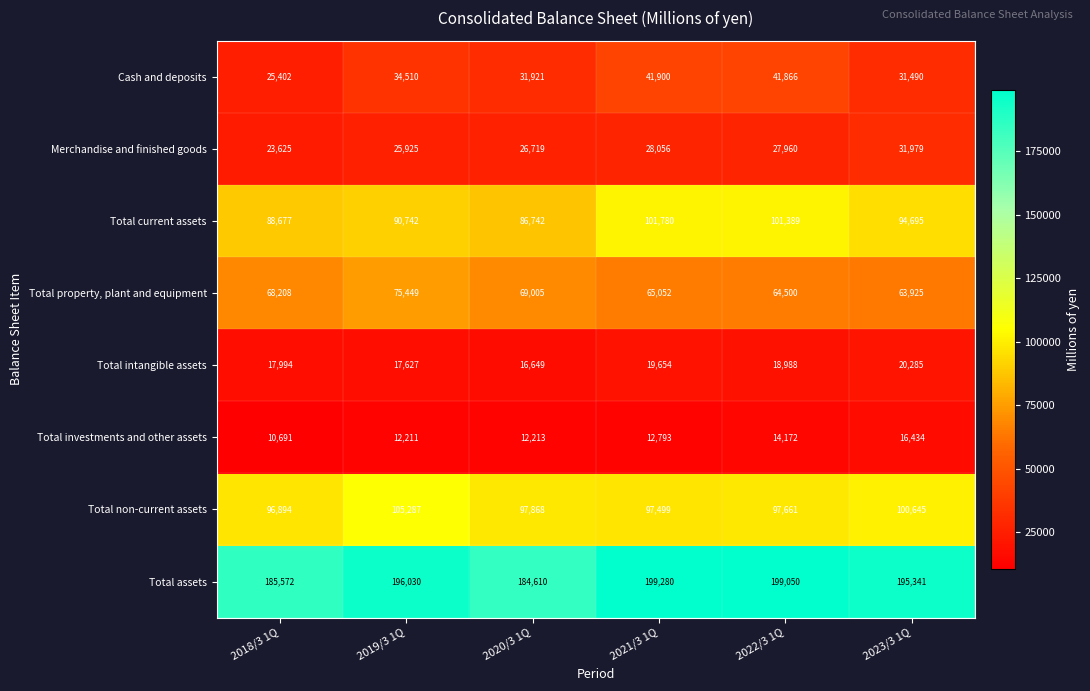

What is the spread (max minus min) of values at 2022/3 1Q?

184878